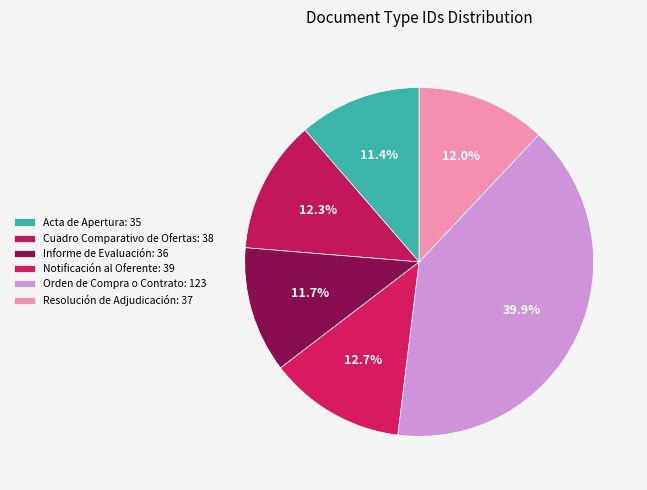

Does Acta de Apertura account for over 50% of the chart?

No